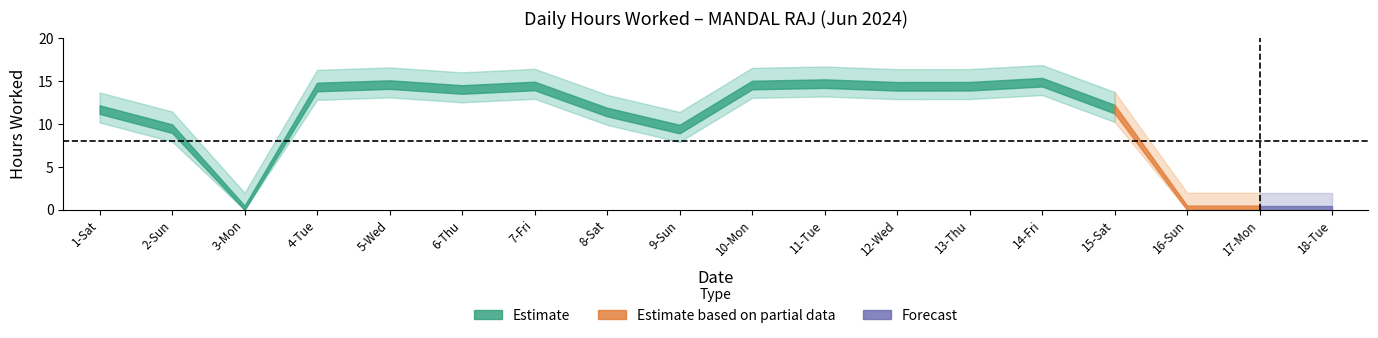

What is the label of the 1st point from the right?

18-Tue